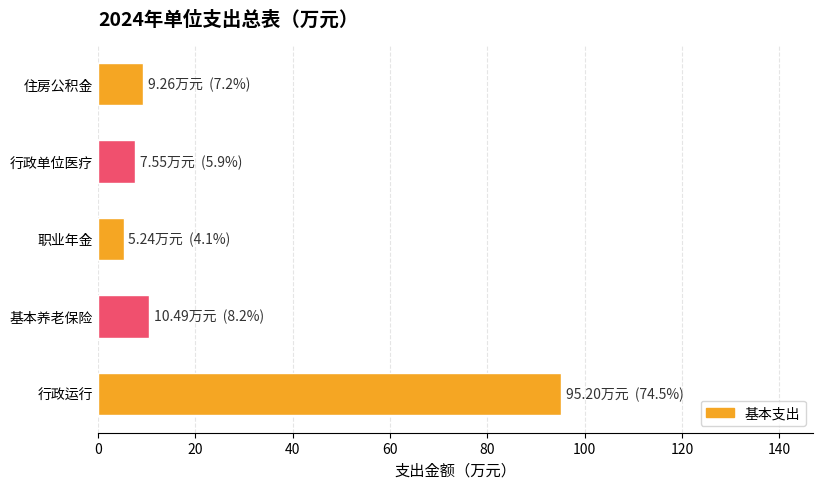

What is the maximum value shown in the chart?

95.2